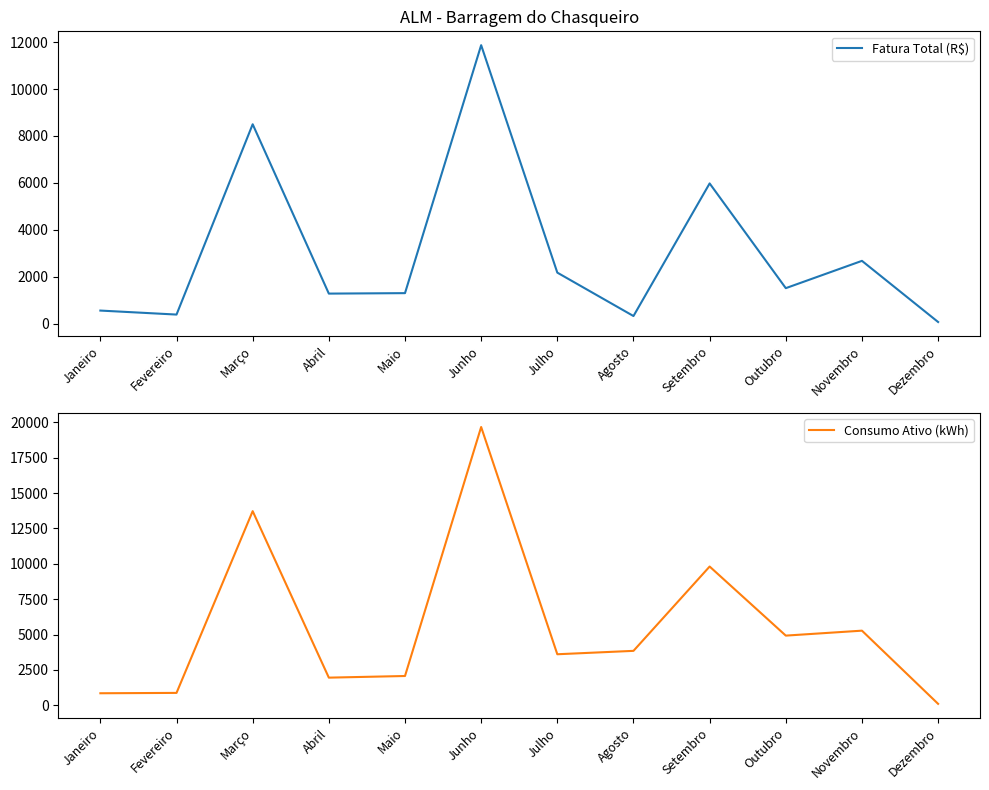

The Consumo Ativo (kWh) series shows 1153.3 at Abril. True or false?

False